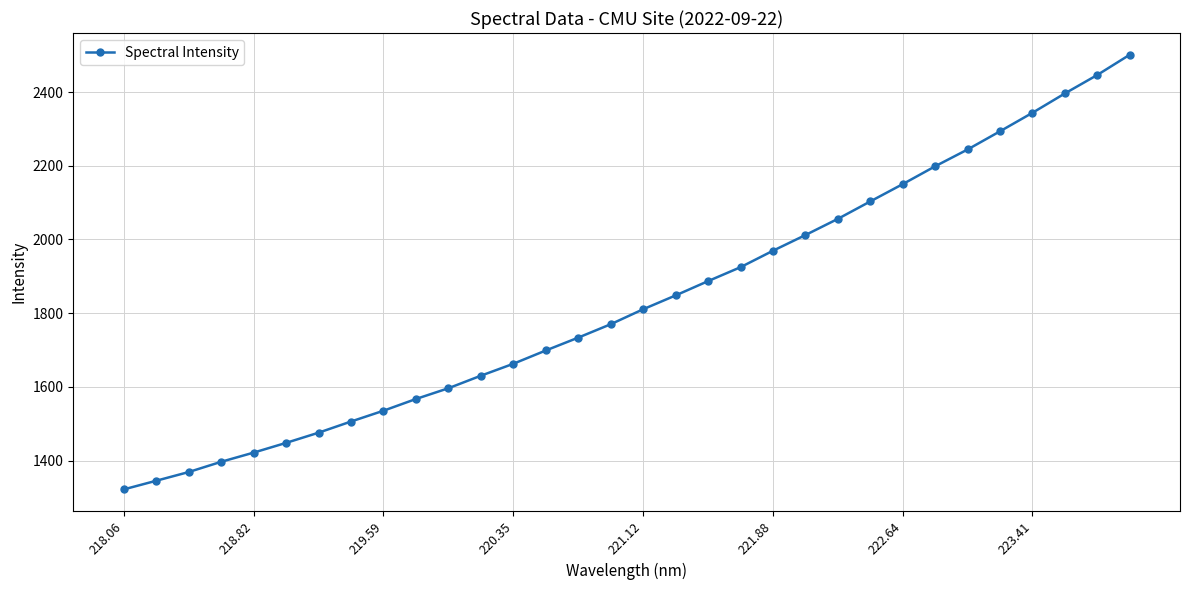

What is the greatest value displayed?

2501.1